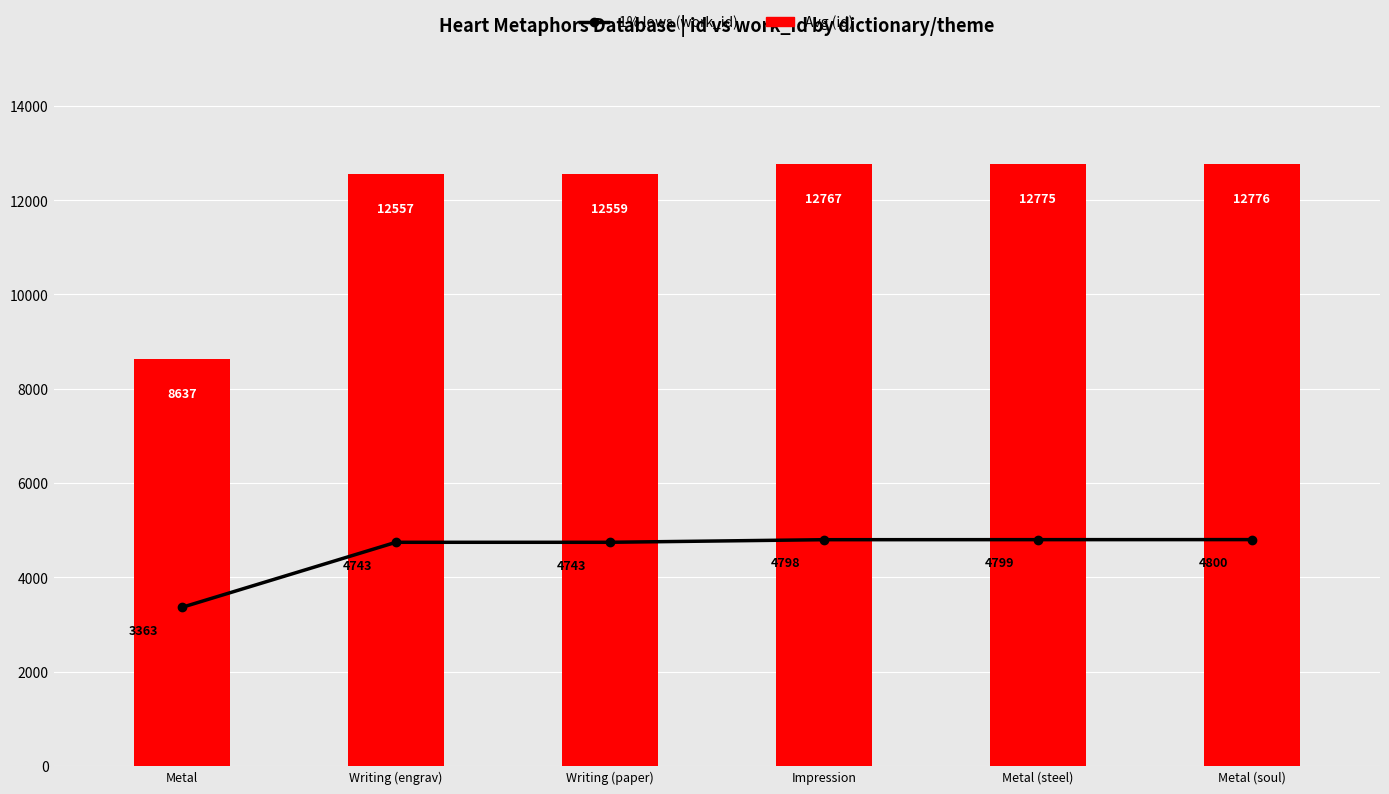

At how many categories does at least one series exceed 7563?

6